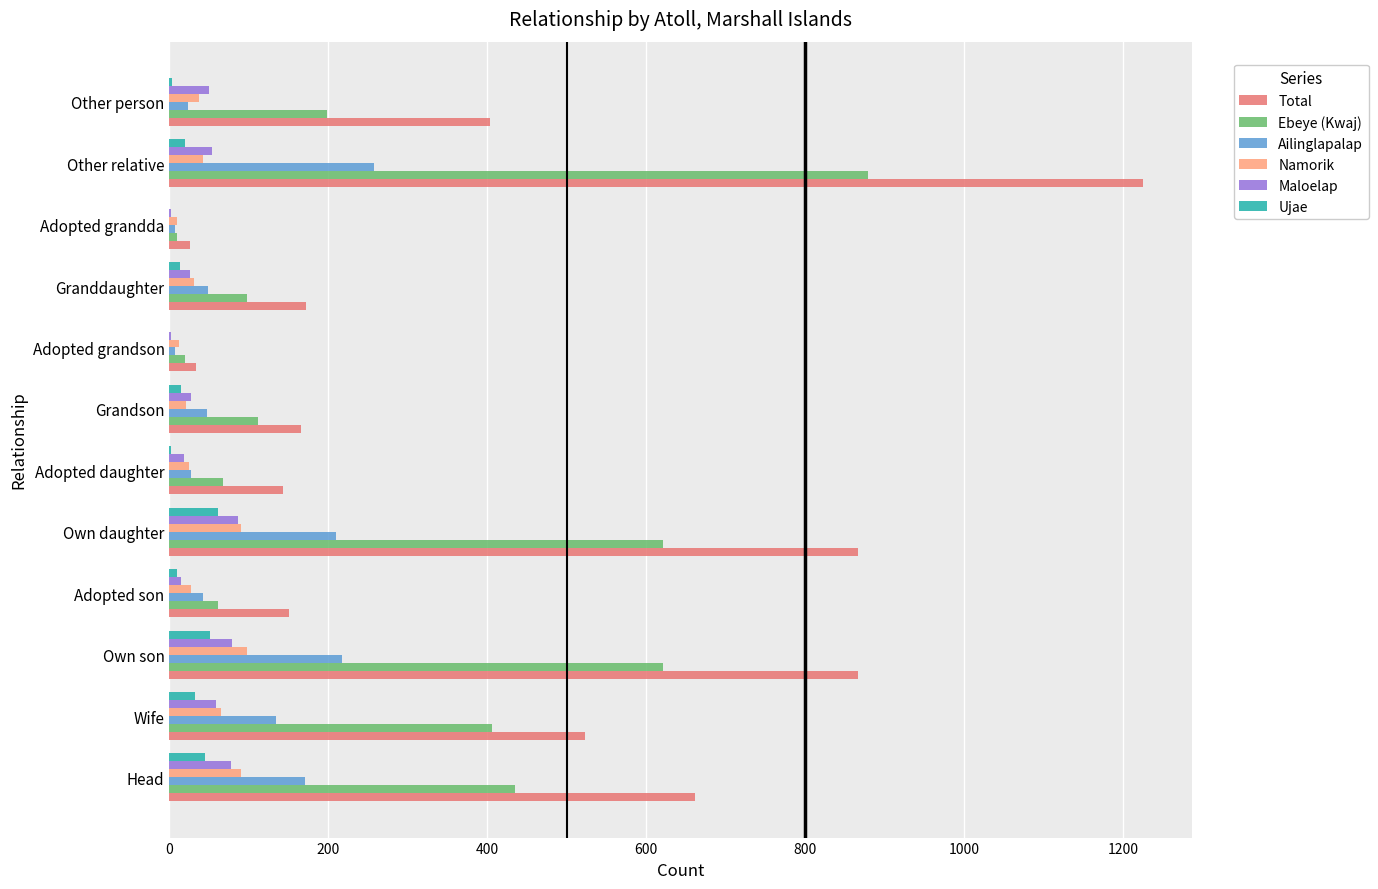

Is the value of Ujae at Adopted grandda greater than the value of Maloelap at Other relative?

No